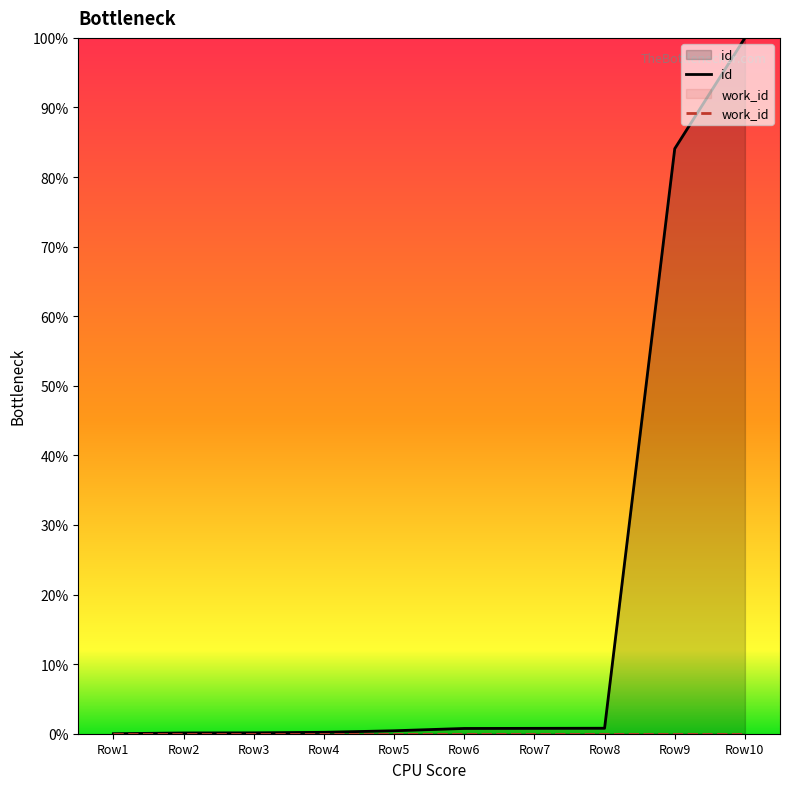

Reading right to left, transcribe all the data shown in this chart.

id: 100.0	84.1	0.8	0.8	0.8	0.4	0.2	0.1	0.1	0.0
work_id: 0.0	0.0	0.0	0.0	0.0	0.0	0.0	0.0	0.0	0.0